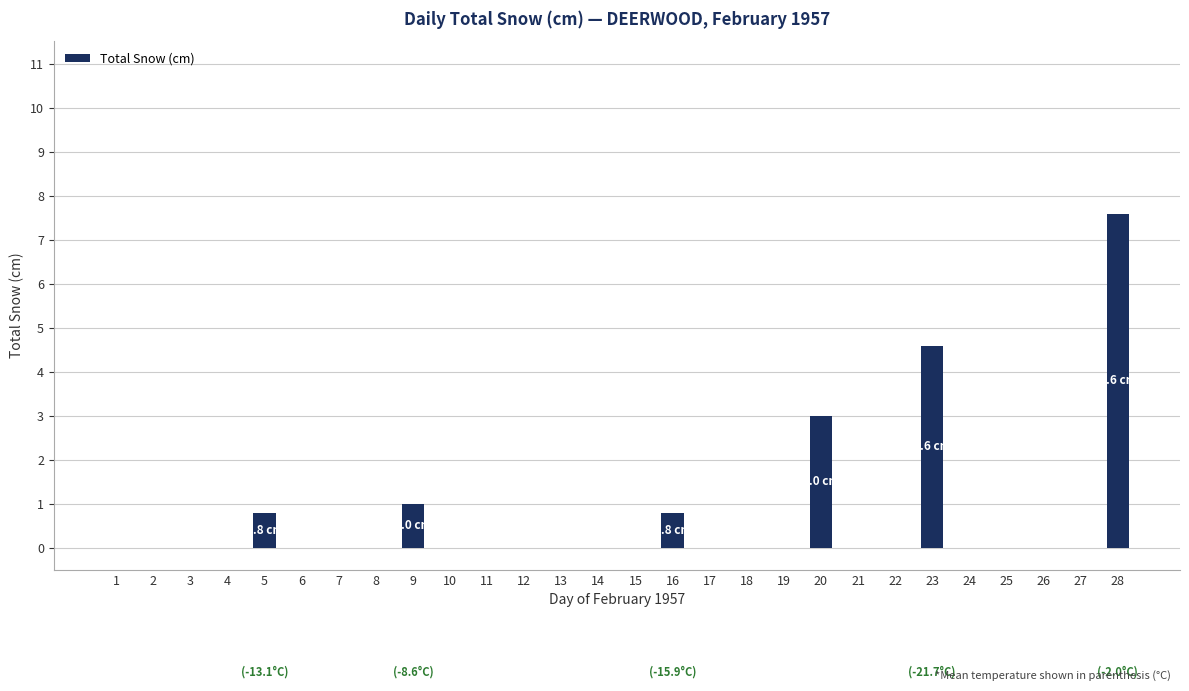

What value does the data have at 5?

0.8